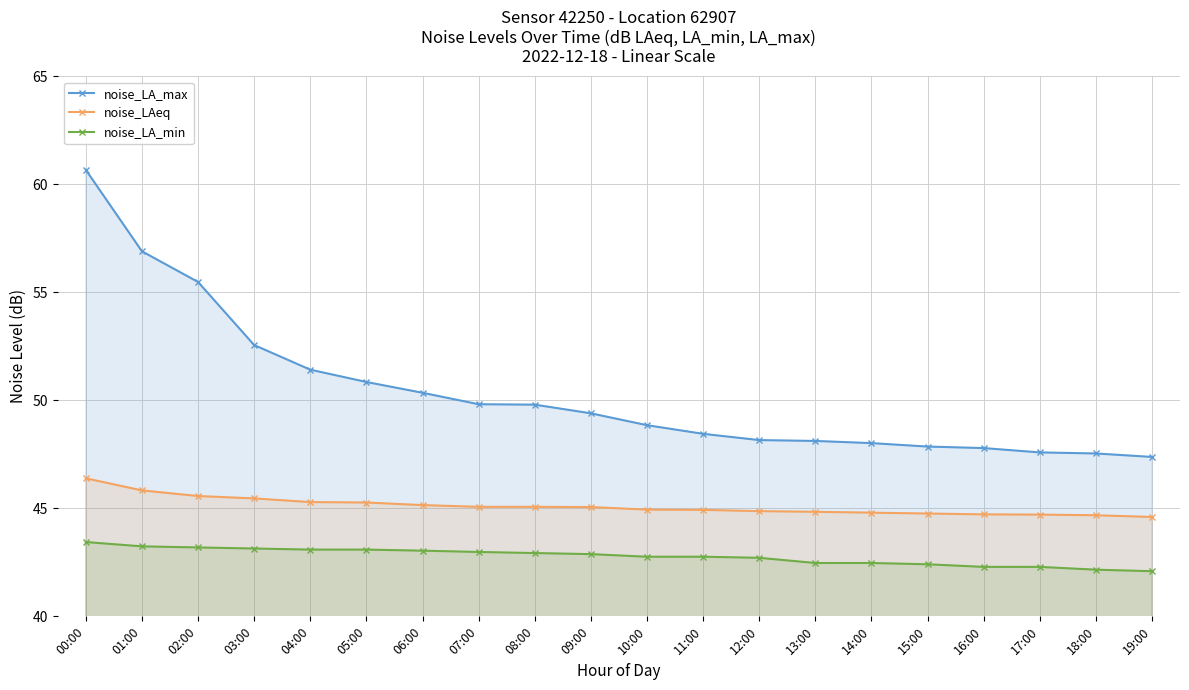

At which category is the sum across all series the highest?

00:00